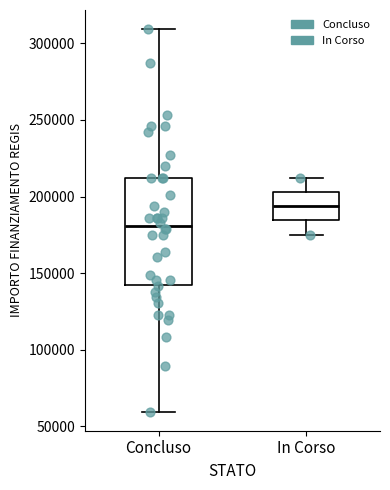

Which box's median line is the lowest?

Concluso